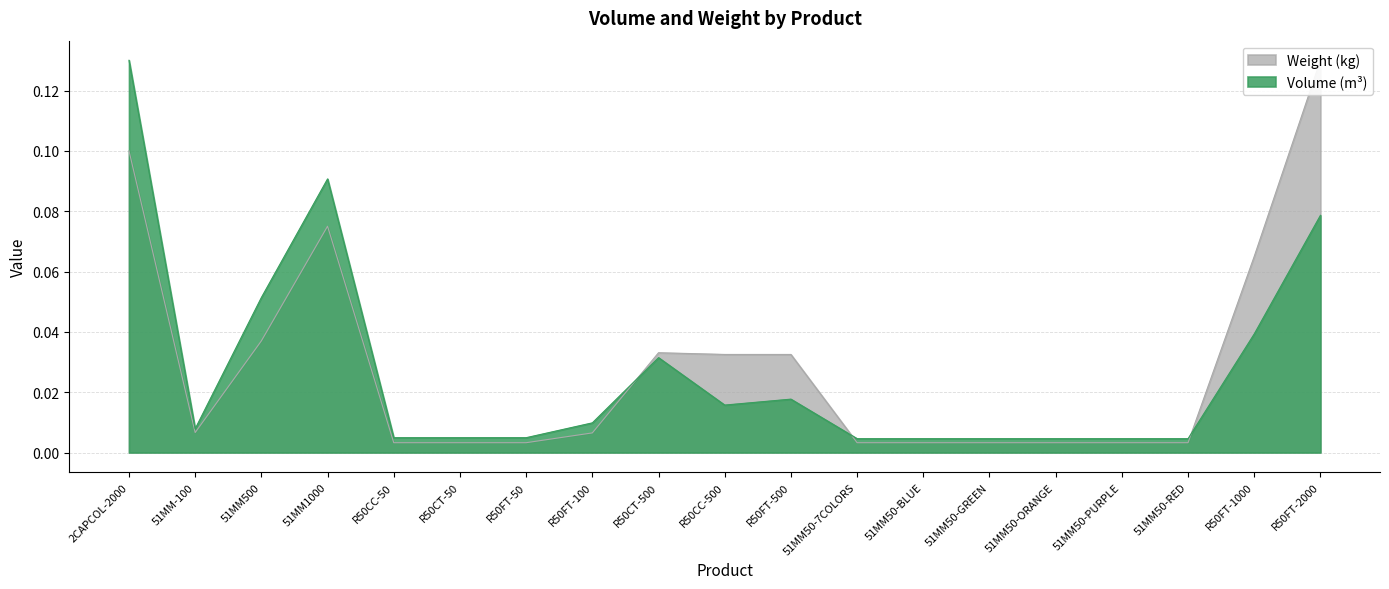

What is the label of the 12th point from the right?

R50FT-100